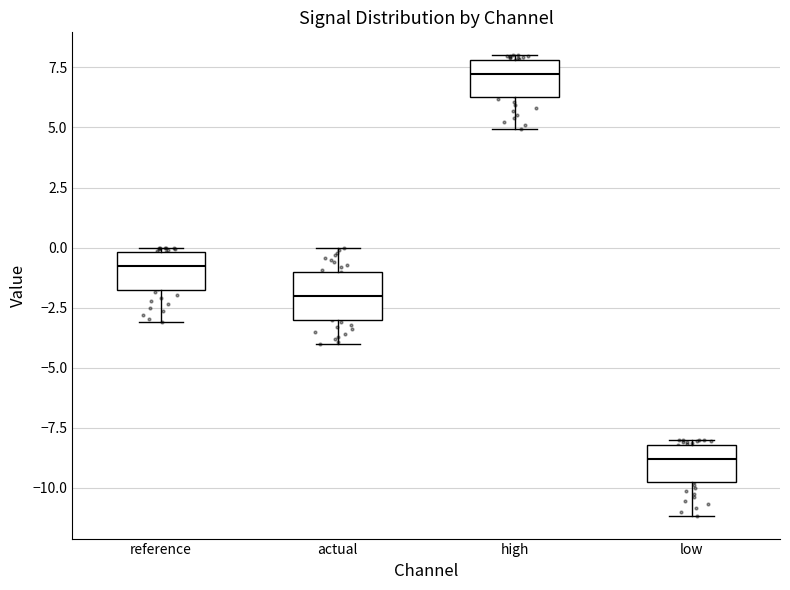

Reading left to right, read every box against the y-axis: the position of its median line, the range the box covers, and the ends of its whiskers. The values are not printed on the chart, so give them approximately, as read against the axis.

reference: median -1.0, box -1.5 to 0.0, whiskers -3.0 to 0.0 (just above the box's upper edge)
actual: median -2.0, box -3.0 to -1.0, whiskers -4.0 to 0.0
high: median 7.0, box 6.5 to 8.0, whiskers 5.0 to 8.0 (just above the box's upper edge)
low: median -9.0, box -10.0 to -8.0, whiskers -11.0 to -8.0 (just above the box's upper edge)